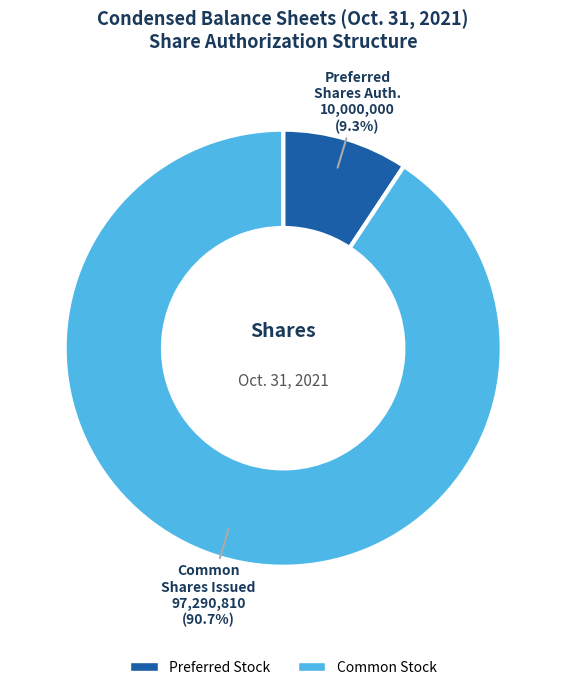

To the nearest percent, what is the average slice percentage?

50%